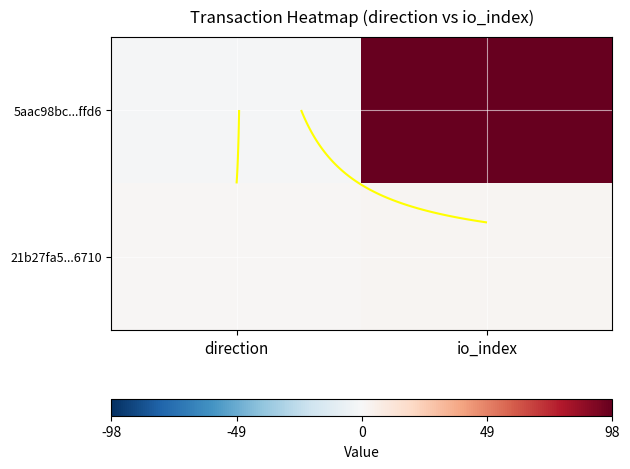

Which series has the largest range (max minus min)?

5aac98bc...ffd6